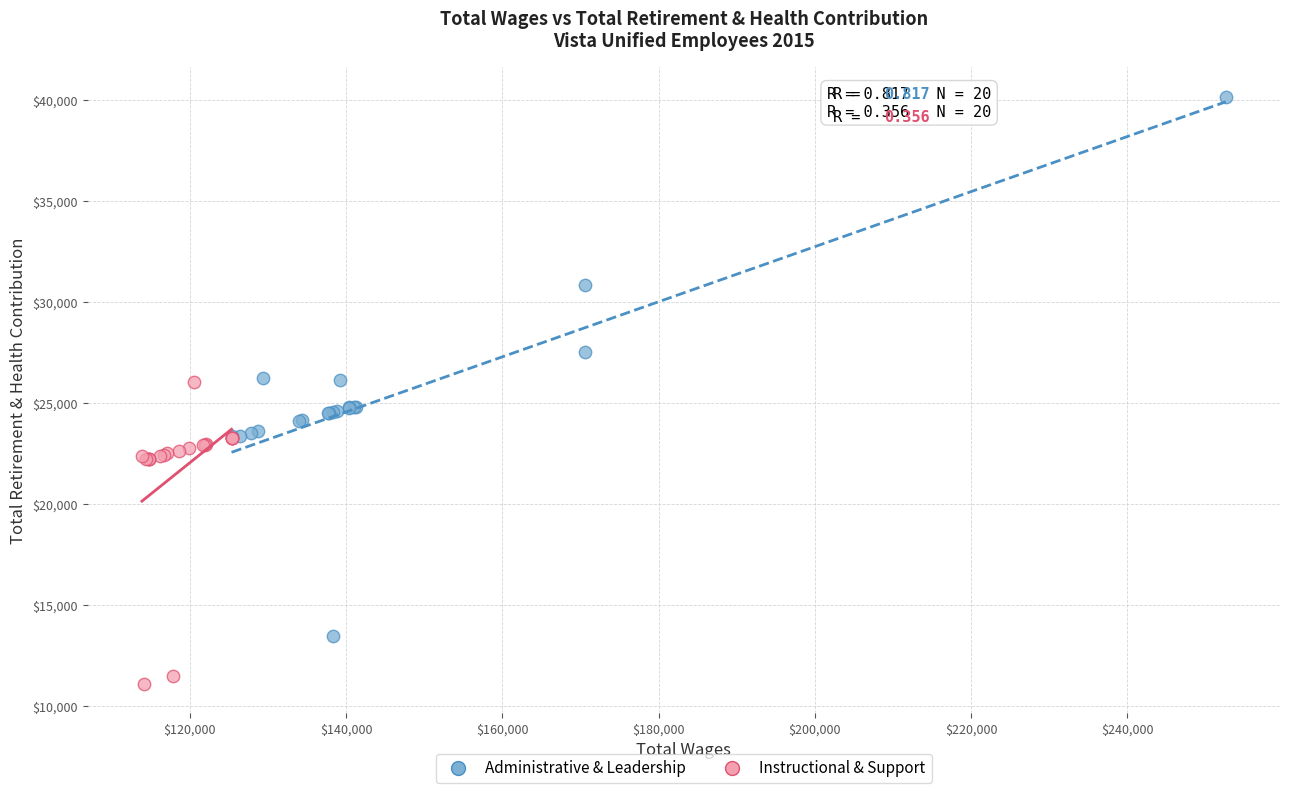

Which series reaches the maximum Y coordinate?

Administrative & Leadership